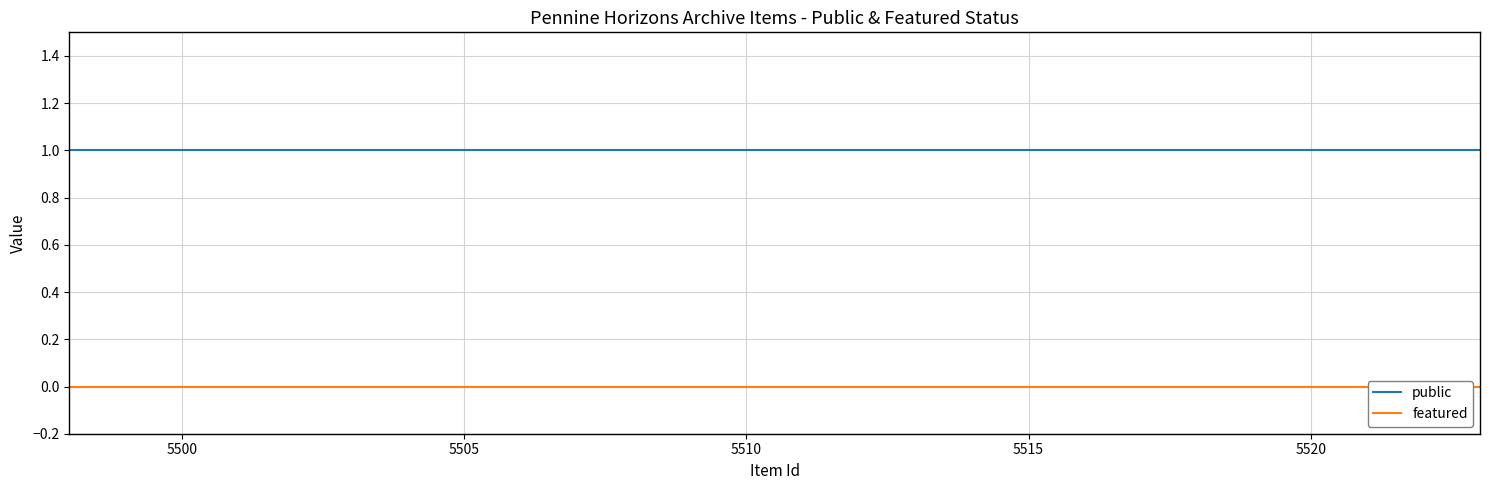

Is this an area chart (filled region under the line)?

No